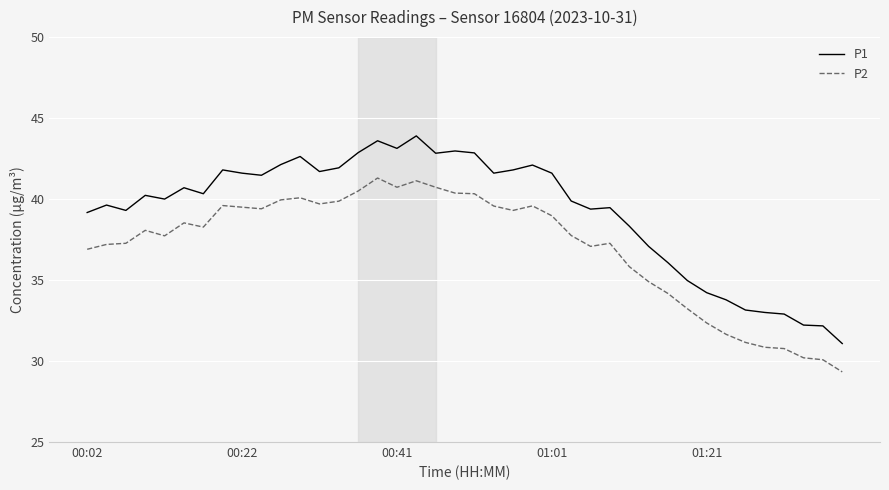

True or false: P1 and P2 cross at least once.

False